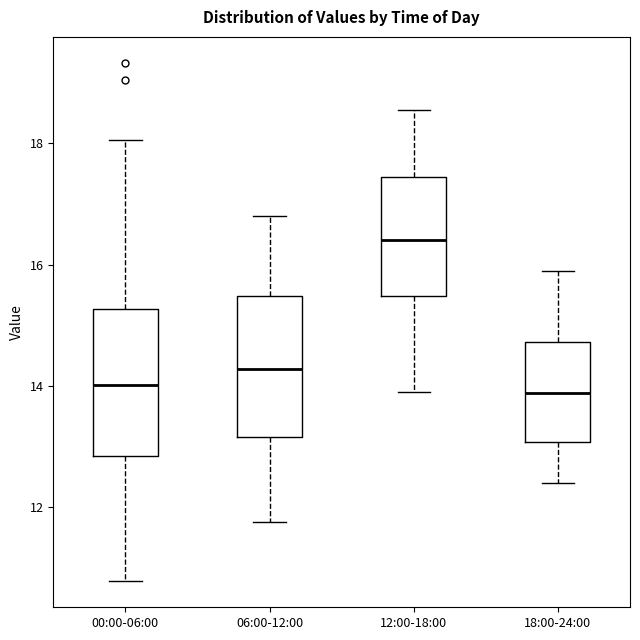

Reading left to right, transcribe this box plot: for each box, give where its median line is, the range the box spans, and where its two whiskers end, as read against the y-axis. The values are not printed on the chart, so give them approximately, as read against the axis.

00:00-06:00: median 14.0, box 12.8 to 15.2, whiskers 10.8 to 18.0
06:00-12:00: median 14.2, box 13.2 to 15.4, whiskers 11.8 to 16.8
12:00-18:00: median 16.4, box 15.4 to 17.4, whiskers 14.0 to 18.6
18:00-24:00: median 13.8, box 13.0 to 14.8, whiskers 12.4 to 16.0